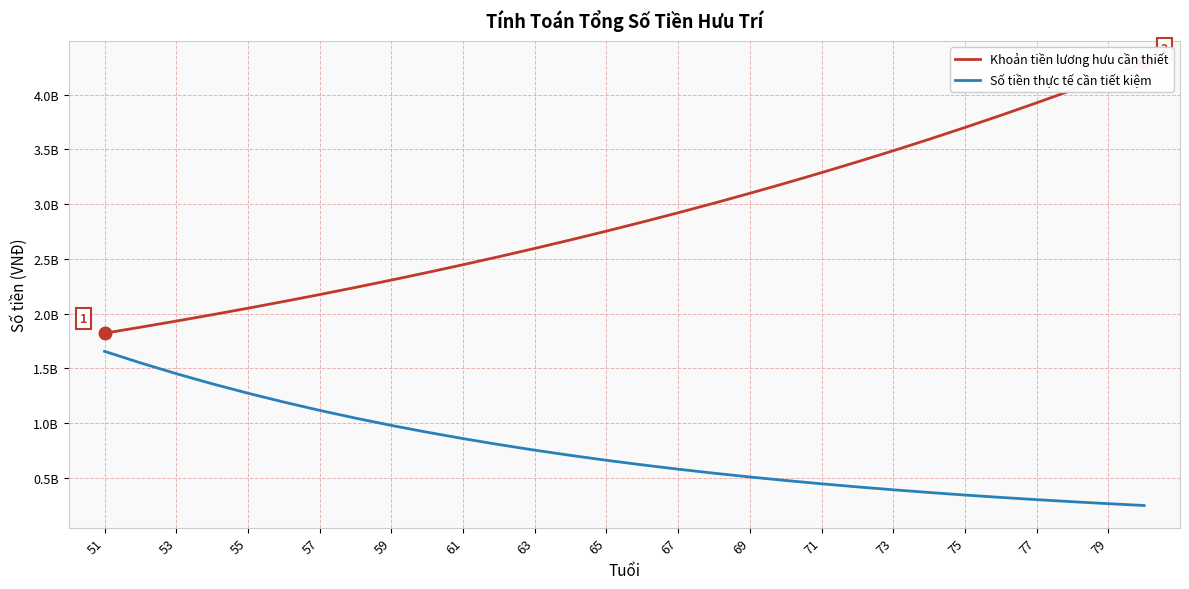

What is the greatest value displayed?

4290269191.1